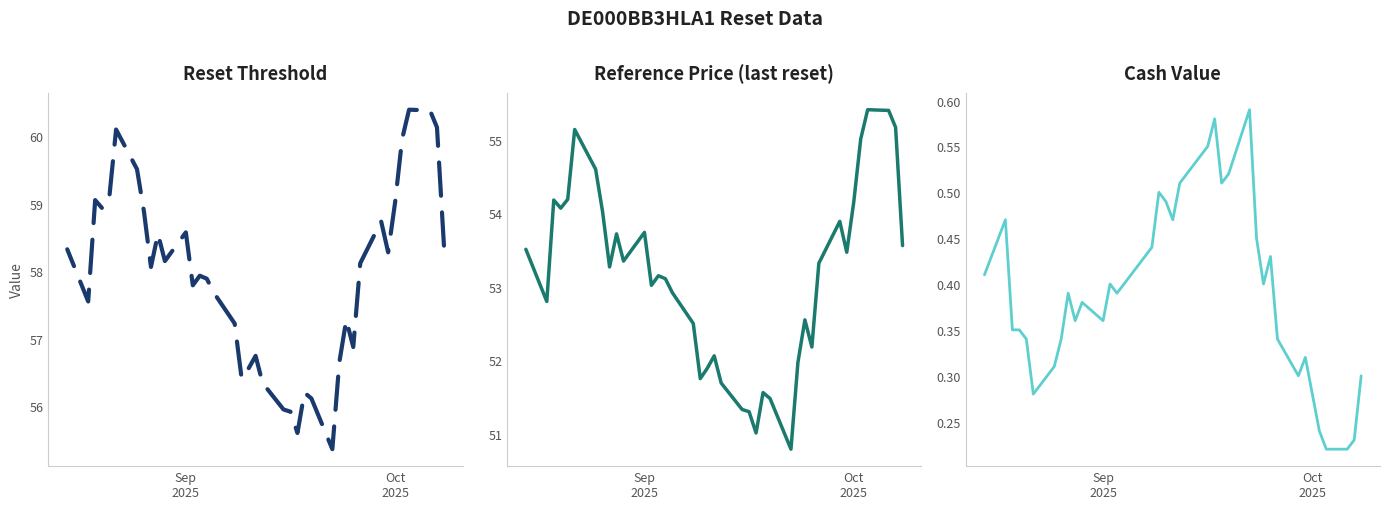

What is the minimum value shown in the chart?

0.2